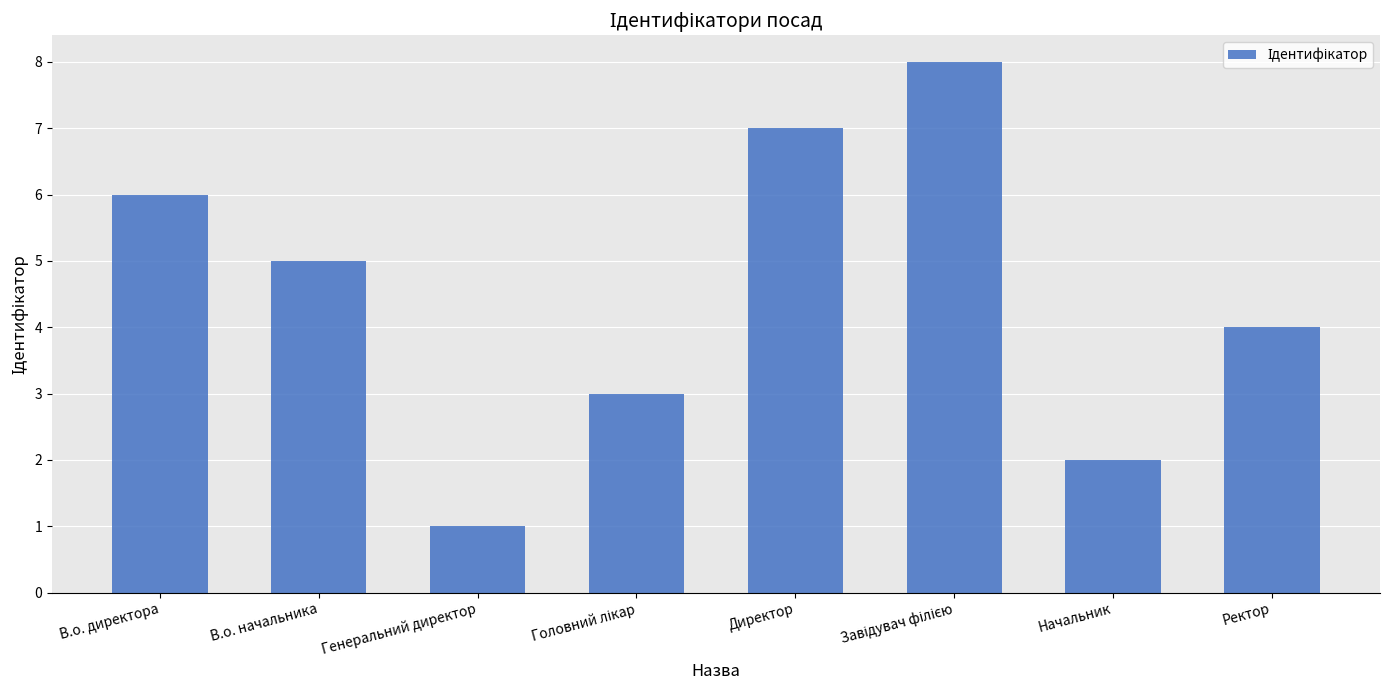

What is the minimum value shown in the chart?

1